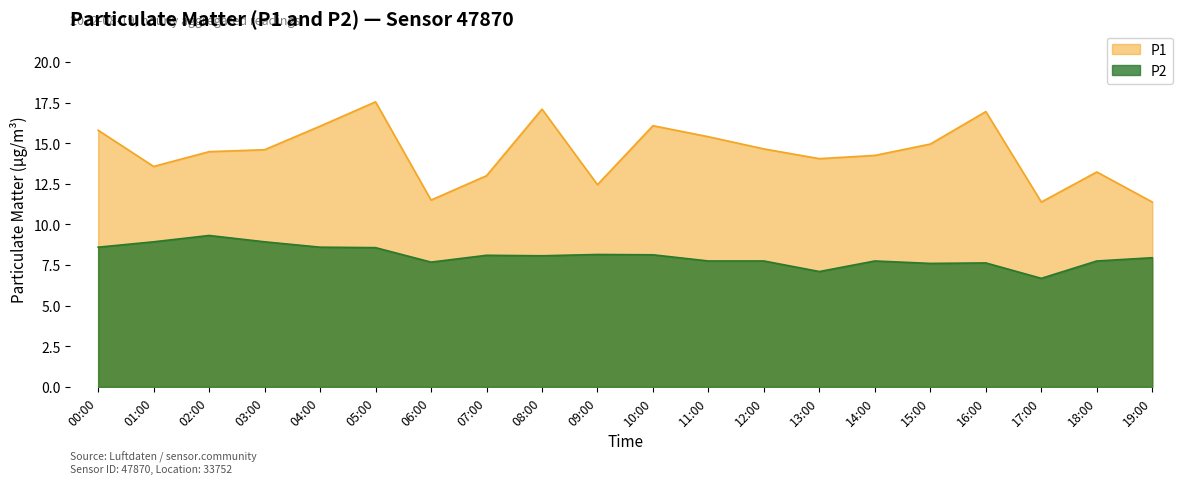

List the labels in order of P2 value, largest first.

02:00, 01:00, 03:00, 00:00, 04:00, 05:00, 09:00, 10:00, 07:00, 08:00, 19:00, 11:00, 12:00, 14:00, 18:00, 06:00, 16:00, 15:00, 13:00, 17:00